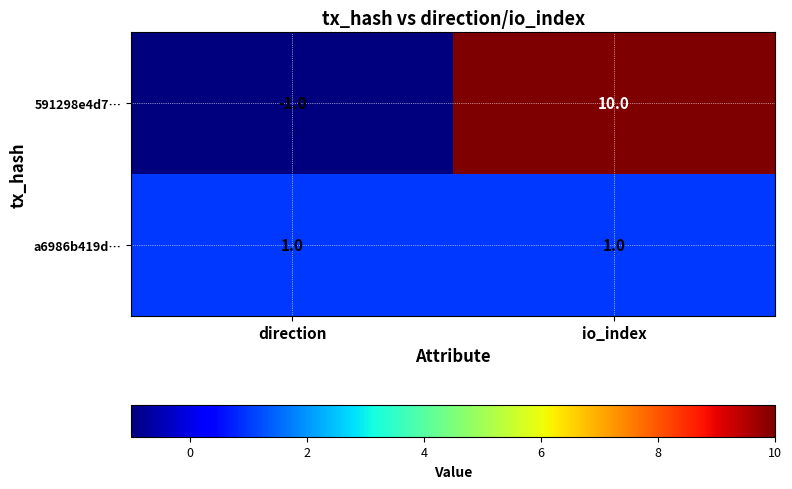

Reading left to right, what are all the values shown in this chart?

591298e4d7…: direction=-1	io_index=10
a6986b419d…: direction=1	io_index=1